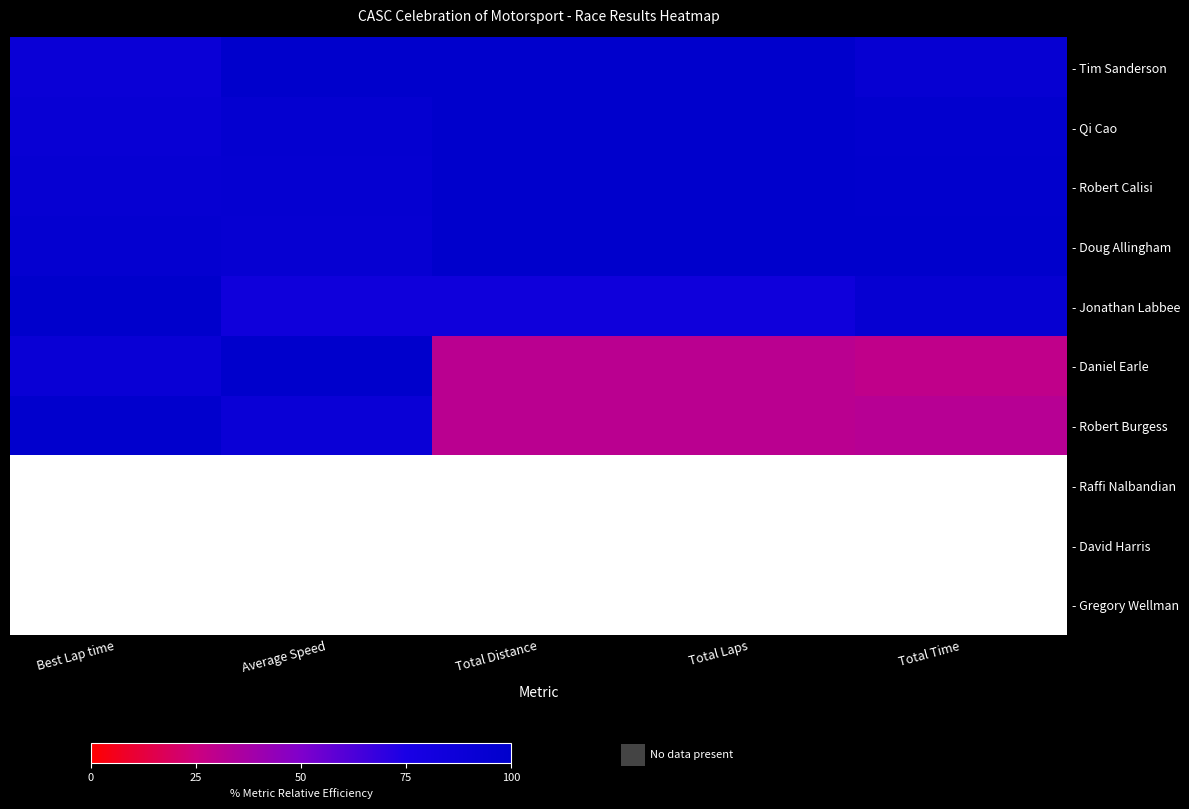

At how many categories does at least one series exceed 50?

5